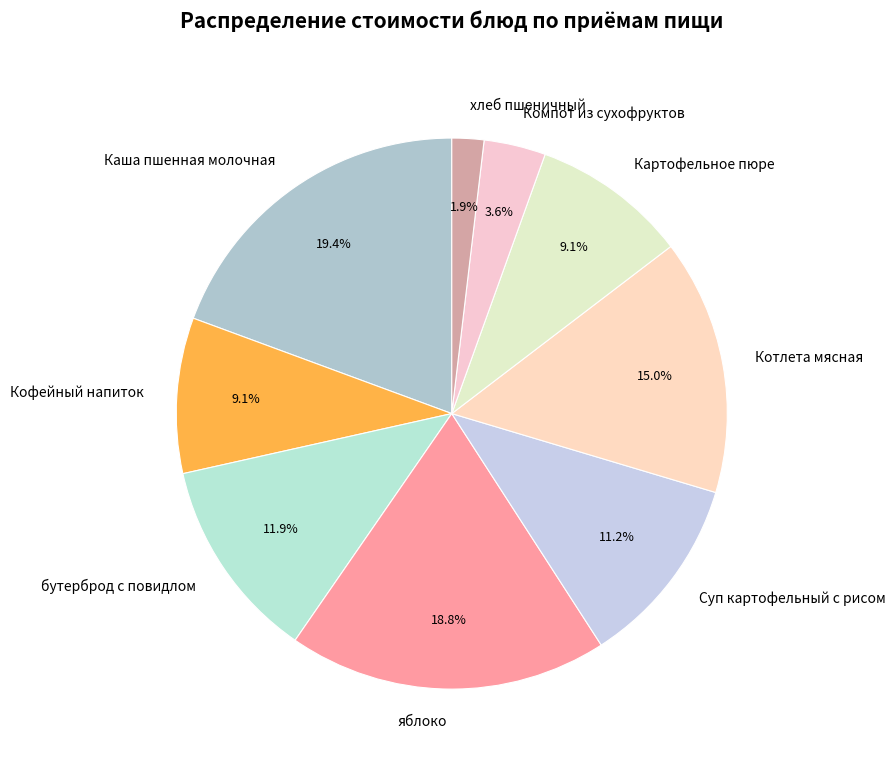

Which has a higher value, хлеб пшеничный or Котлета мясная?

Котлета мясная